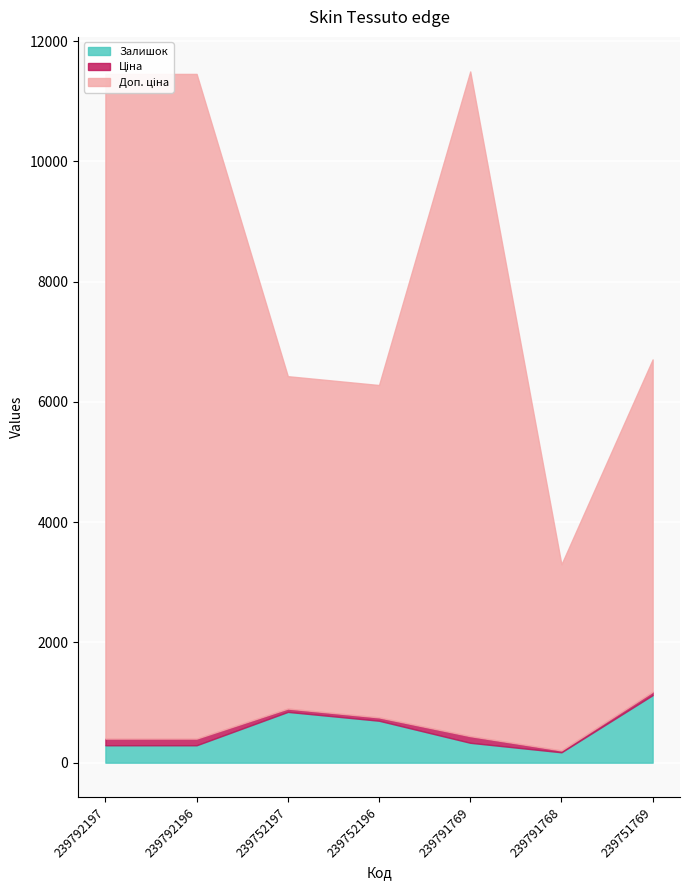

Count the number of data series in this chart.

3